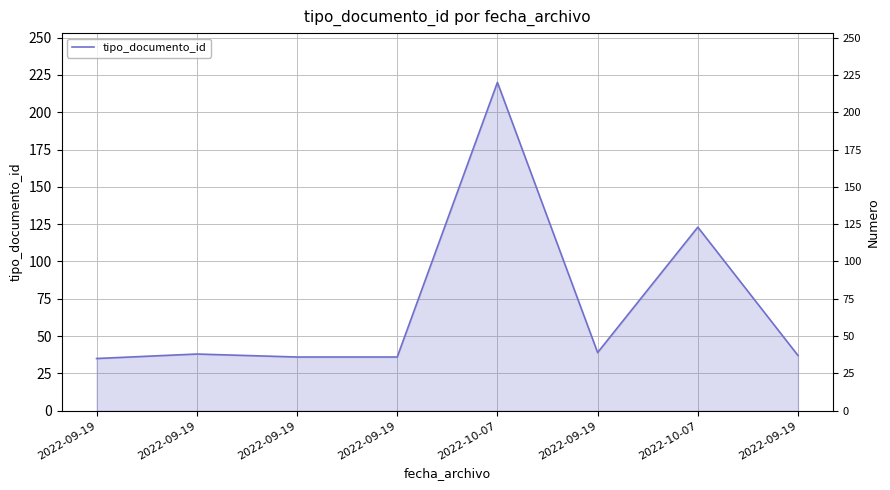

The value at 2022-09-19 is 38. True or false?

True